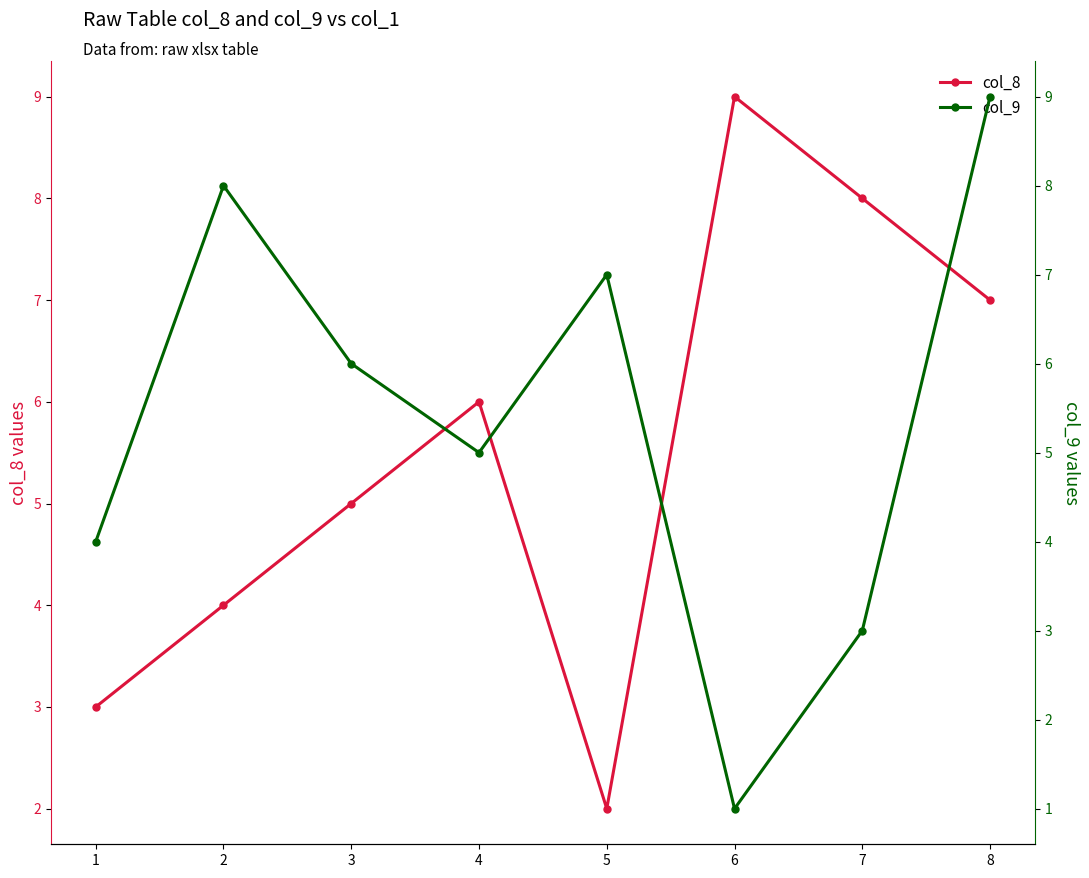

What is the difference between the maximum and minimum values in the col_8 series?

7